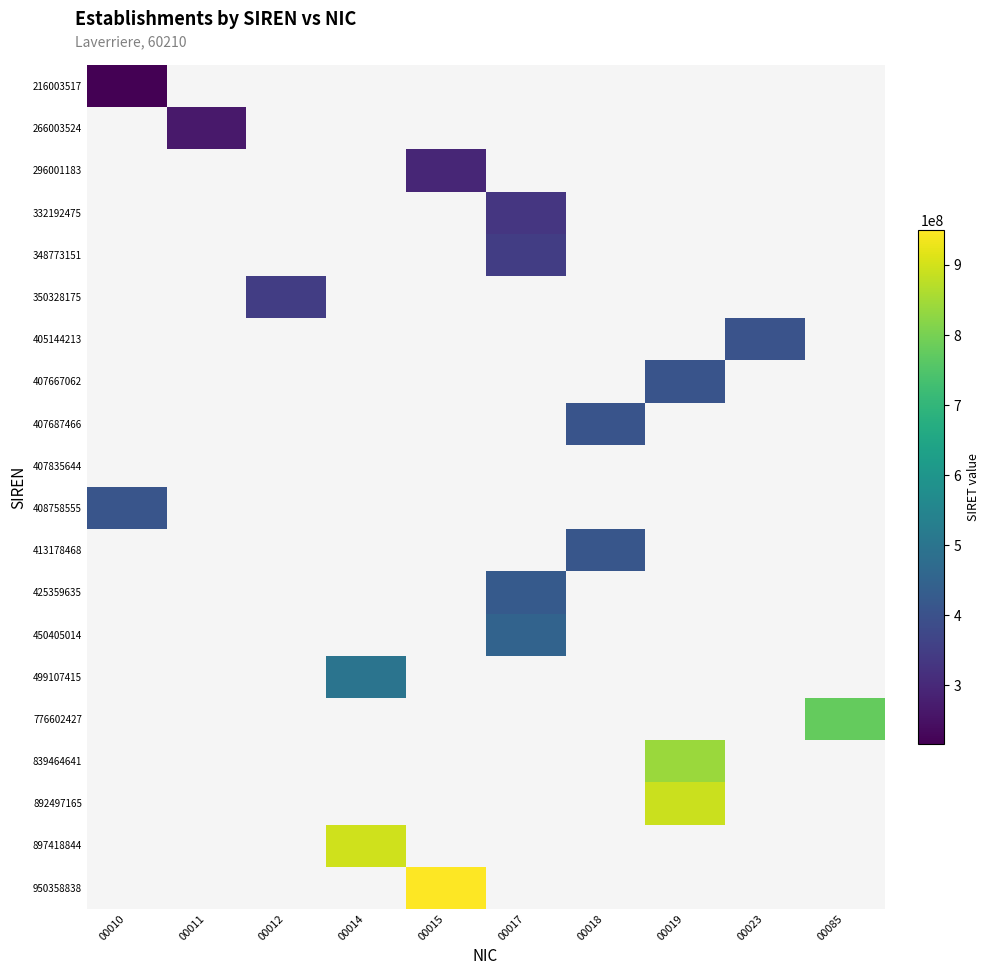

Which category has the highest value across all series?

00015